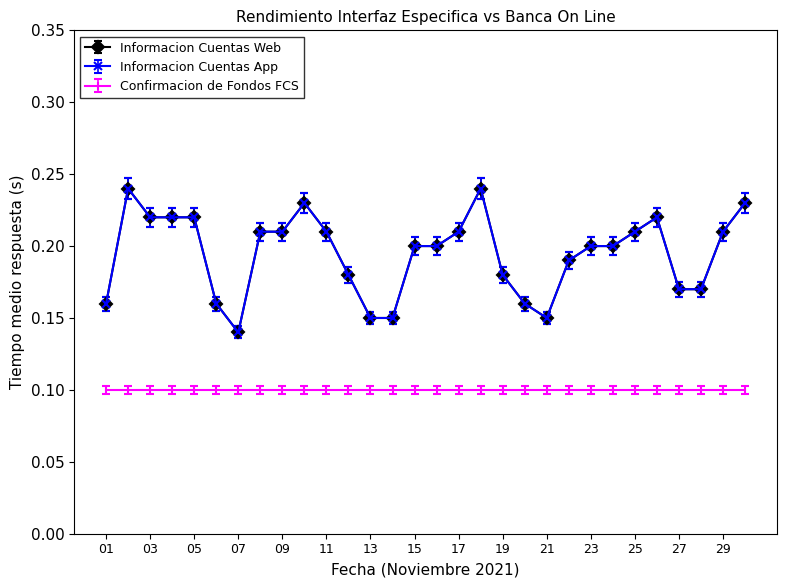

True or false: Informacion Cuentas App and Informacion Cuentas Web intersect in this chart.

False